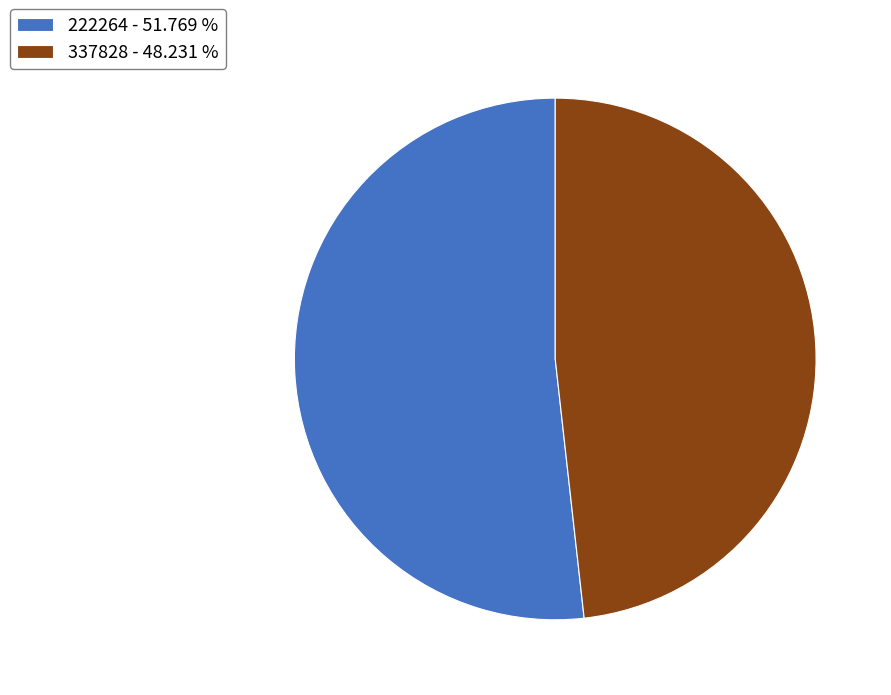

Between 222264 - 51.769 % and 337828 - 48.231 %, which is larger?

222264 - 51.769 %